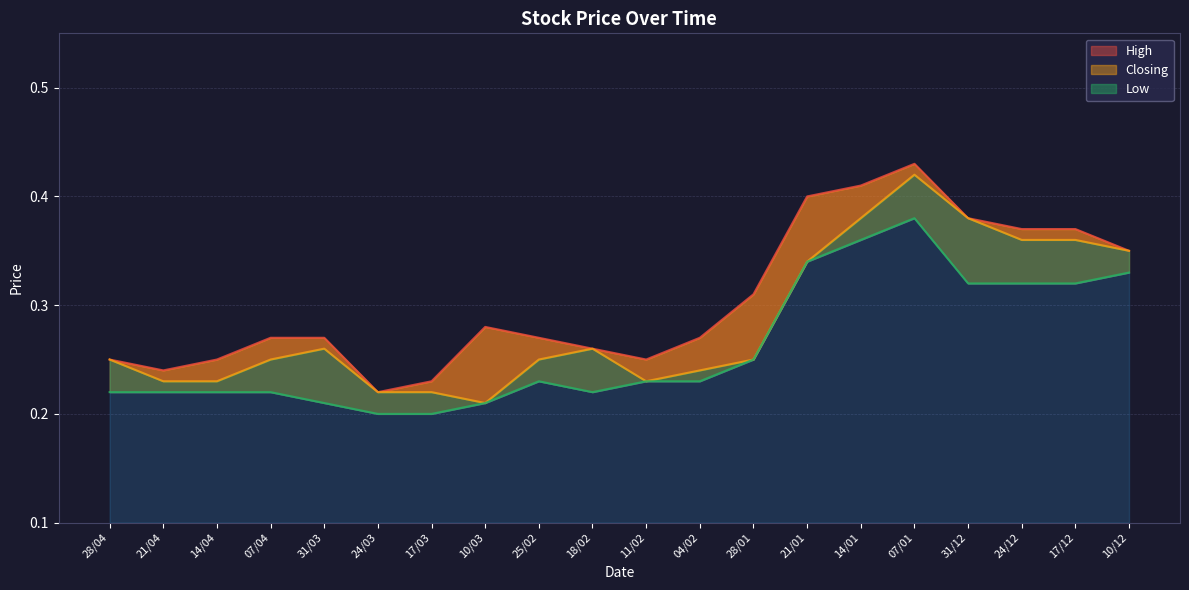

True or false: Low and Closing intersect in this chart.

False